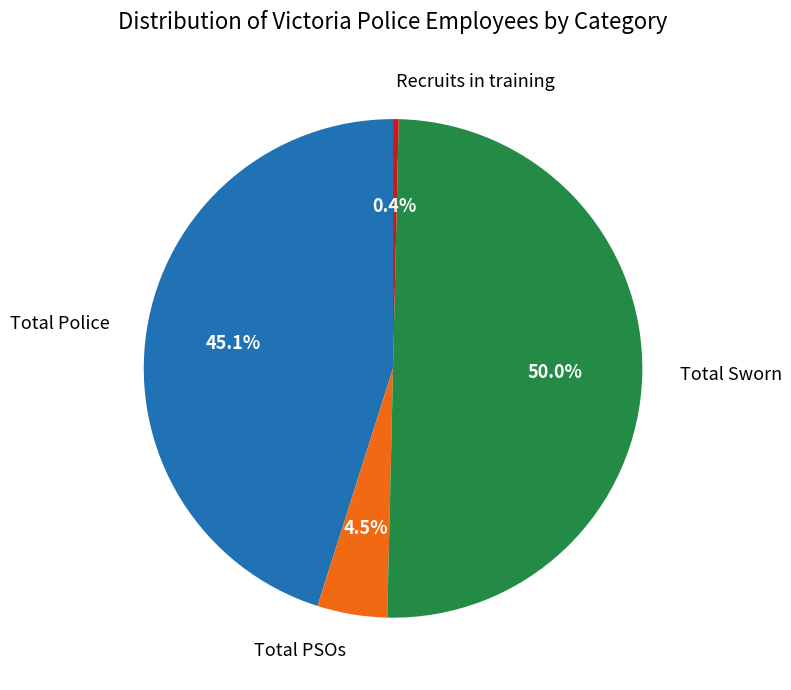

The Recruits in training slice represents 10% of the pie. True or false?

False